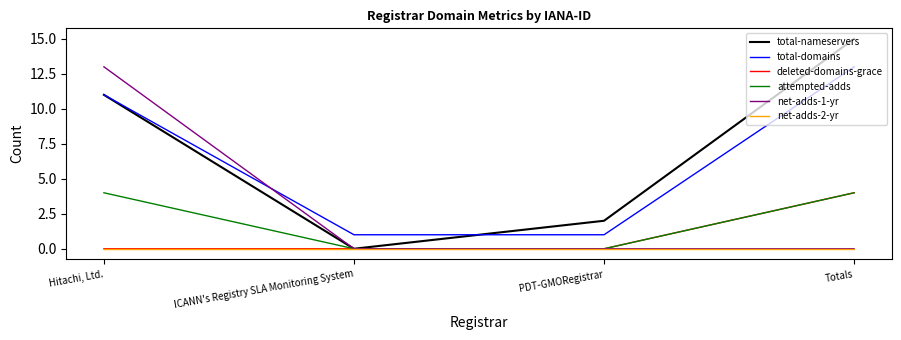

How many interior local valleys does the total-nameservers series have?

1